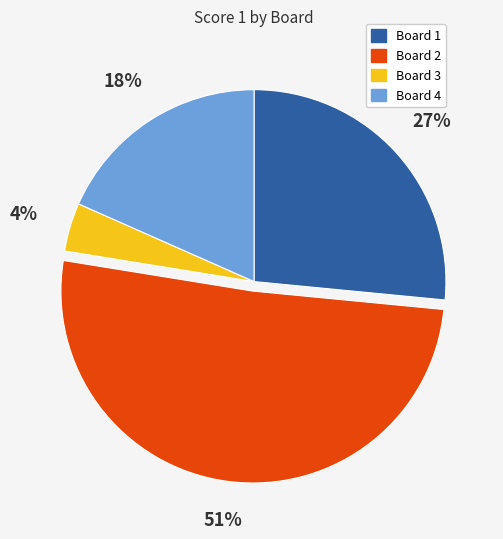

Is there any slice that represents more than half of the pie?

Yes